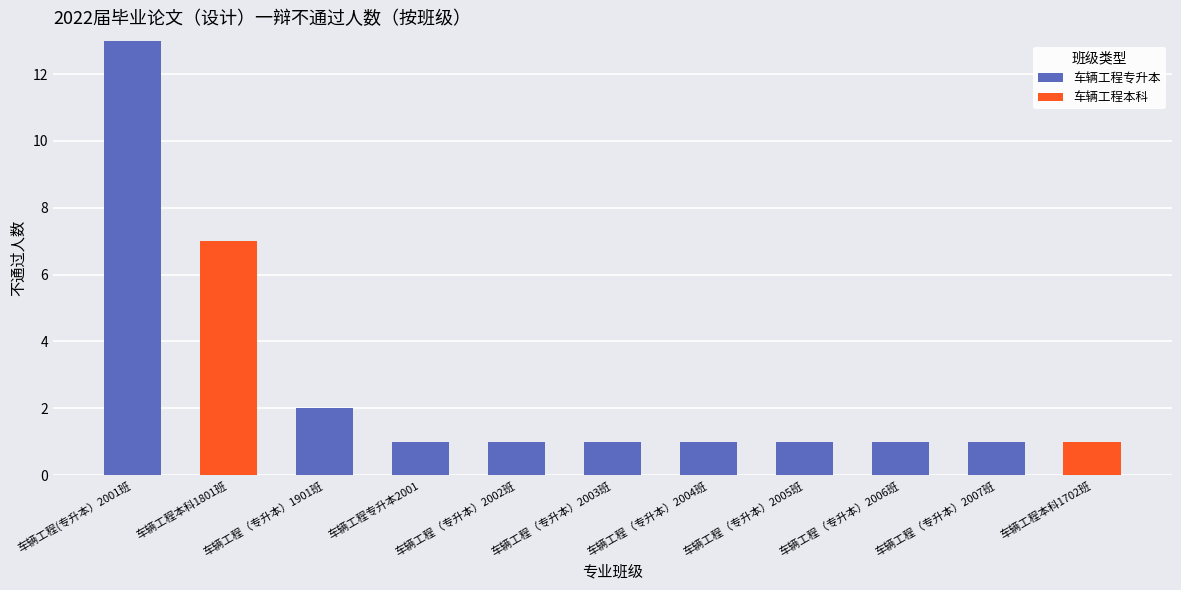

At which category is the sum across all series the highest?

车辆工程(专升本）2001班